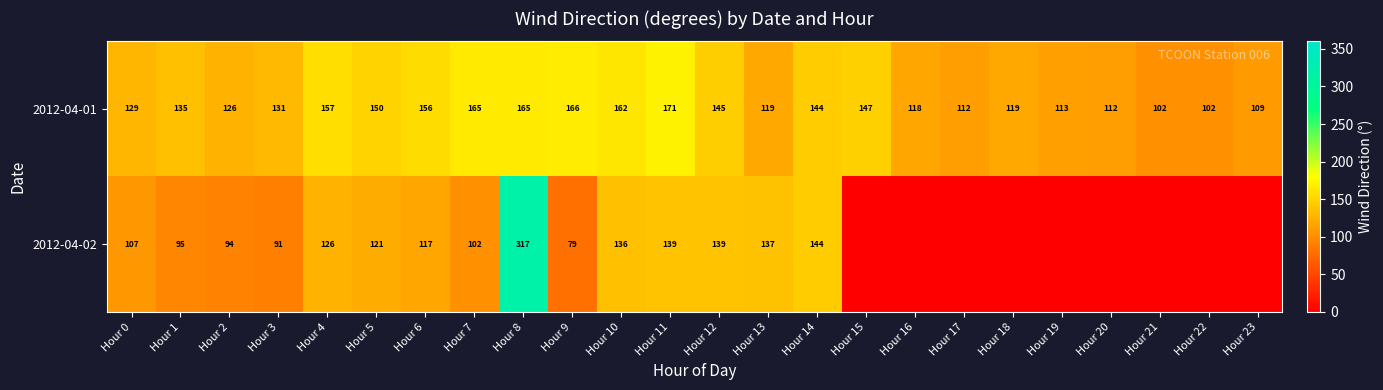

Rank the series at Hour 10 from highest to lowest value.

2012-04-01, 2012-04-02